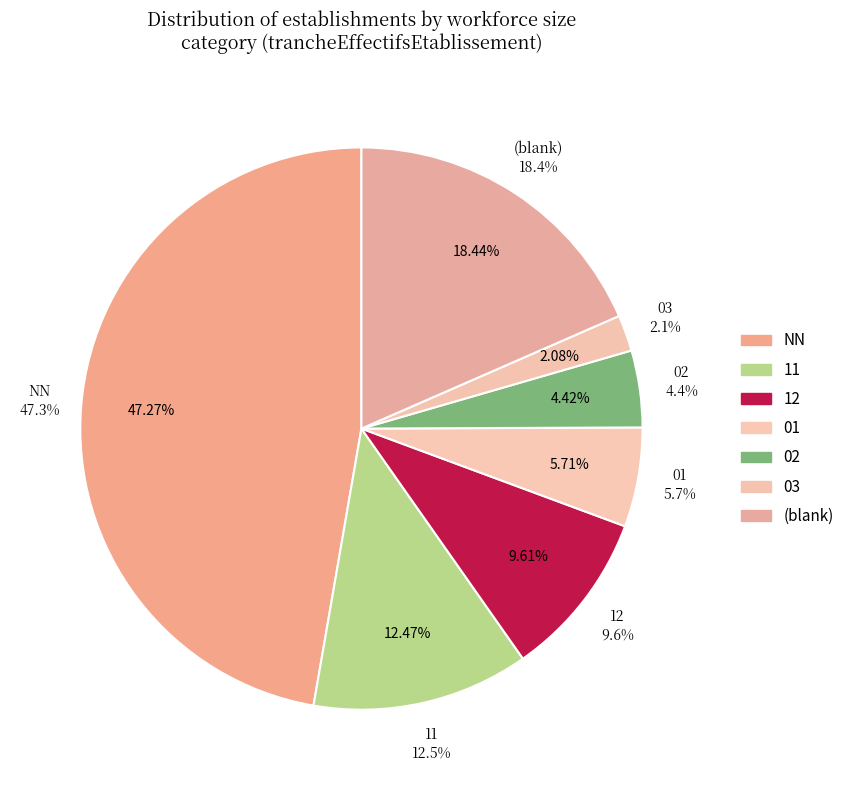

Does 02 represent more than half of the total?

No